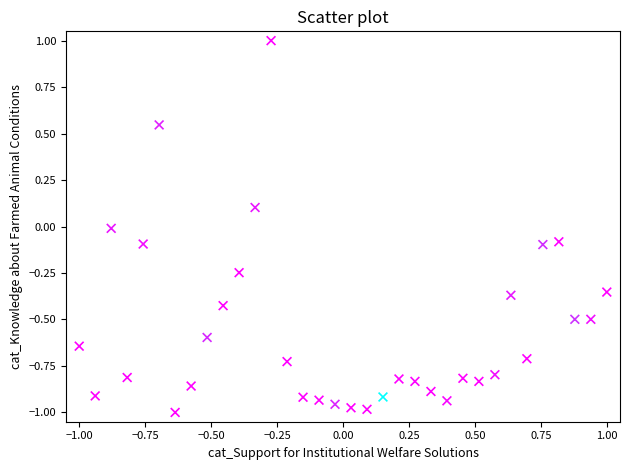

What is the range of Y values (max minus min)?

2.0